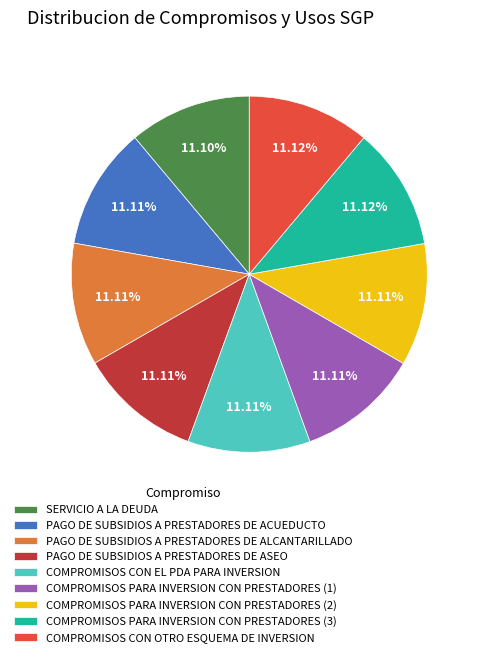

True or false: COMPROMISOS PARA INVERSION CON PRESTADORES (1) accounts for 11% of the total.

True